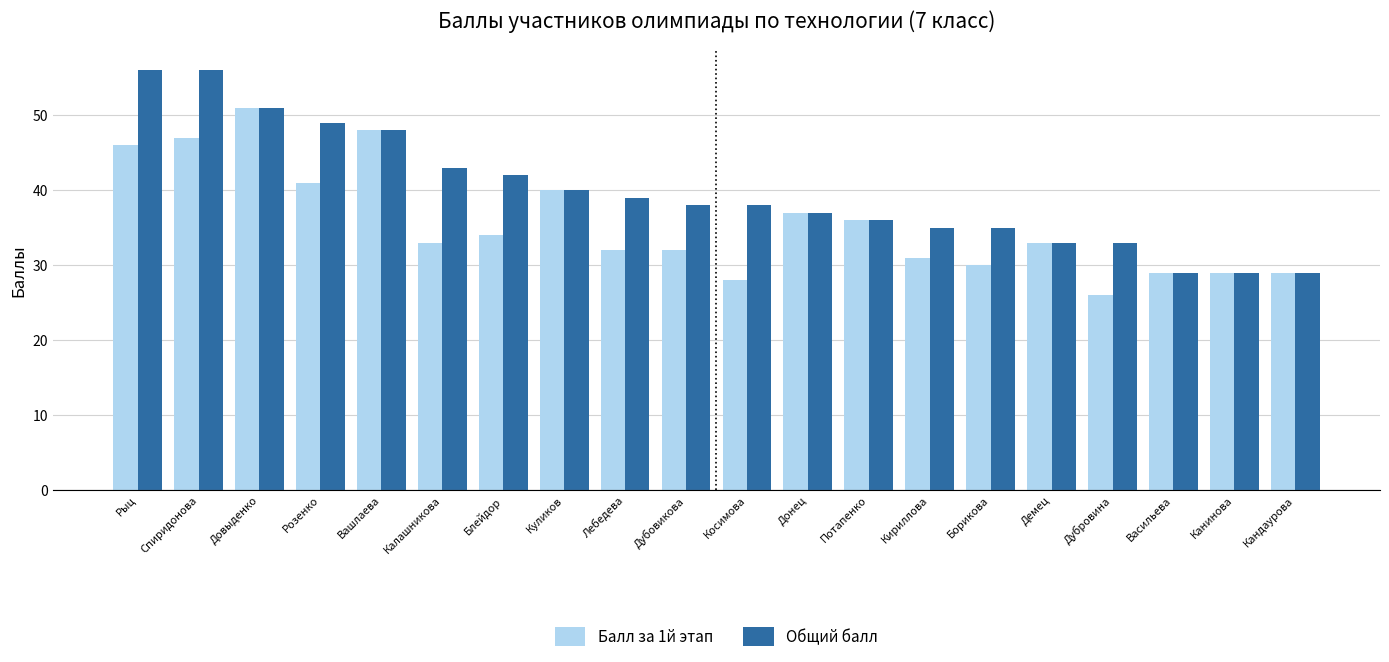

What is the value of the Общий балл bar at the 16th from the left?

33